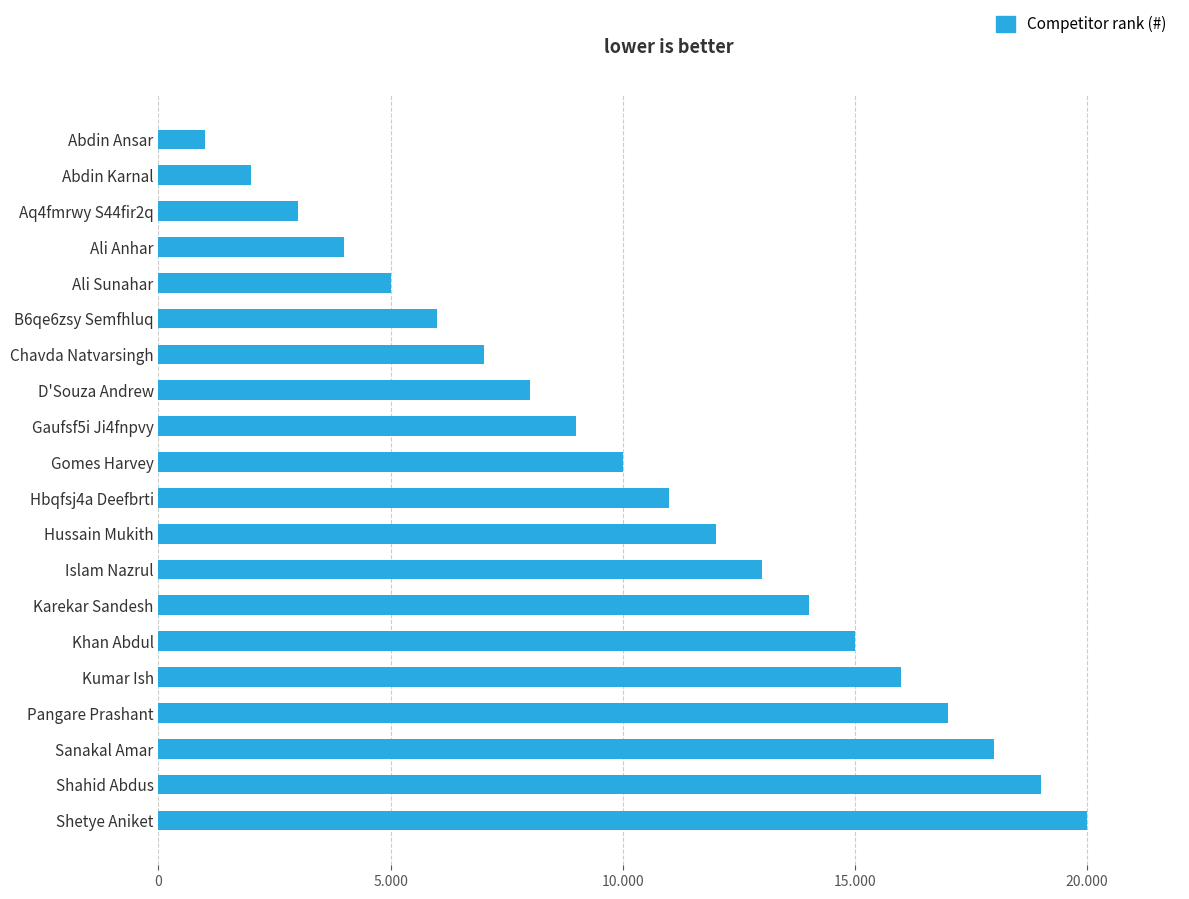

Which has a higher value, Abdin Ansar or Hbqfsj4a Deefbrti?

Hbqfsj4a Deefbrti